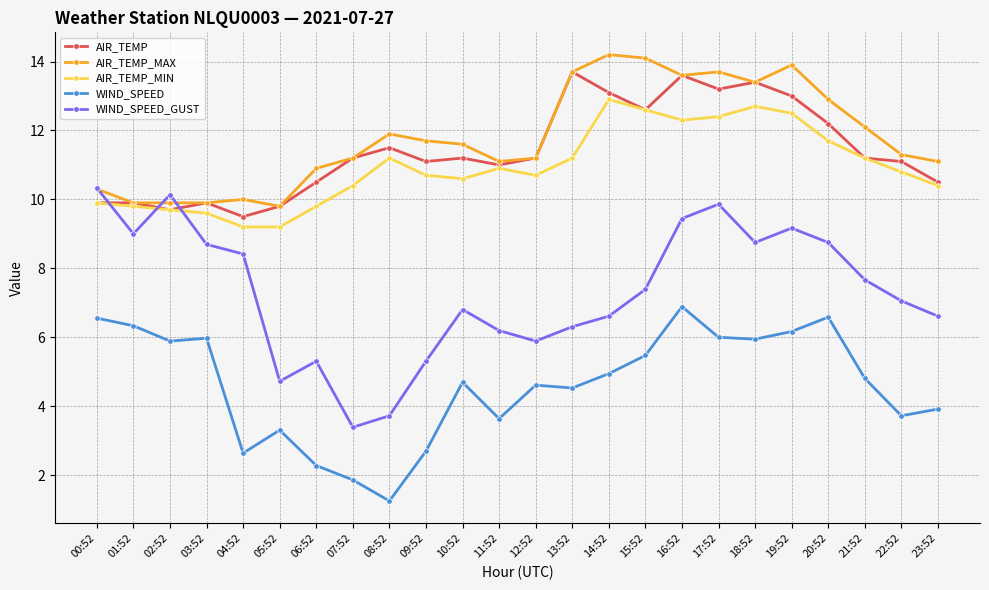

Is this an area chart (filled region under the line)?

No